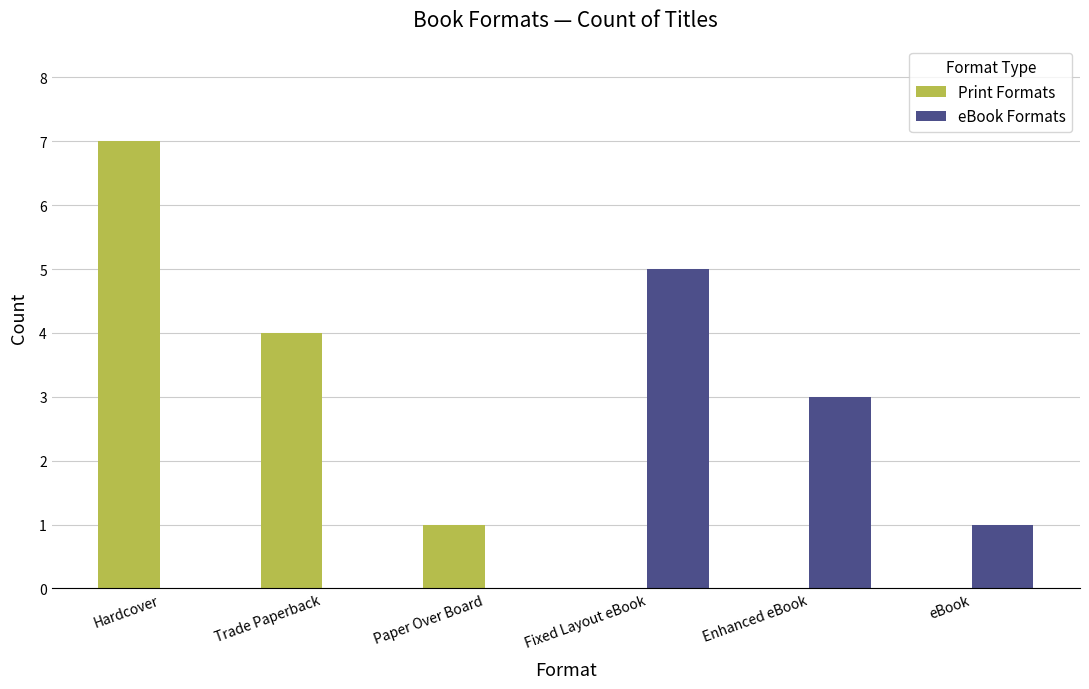

What is the highest value of the eBook Formats series?

5